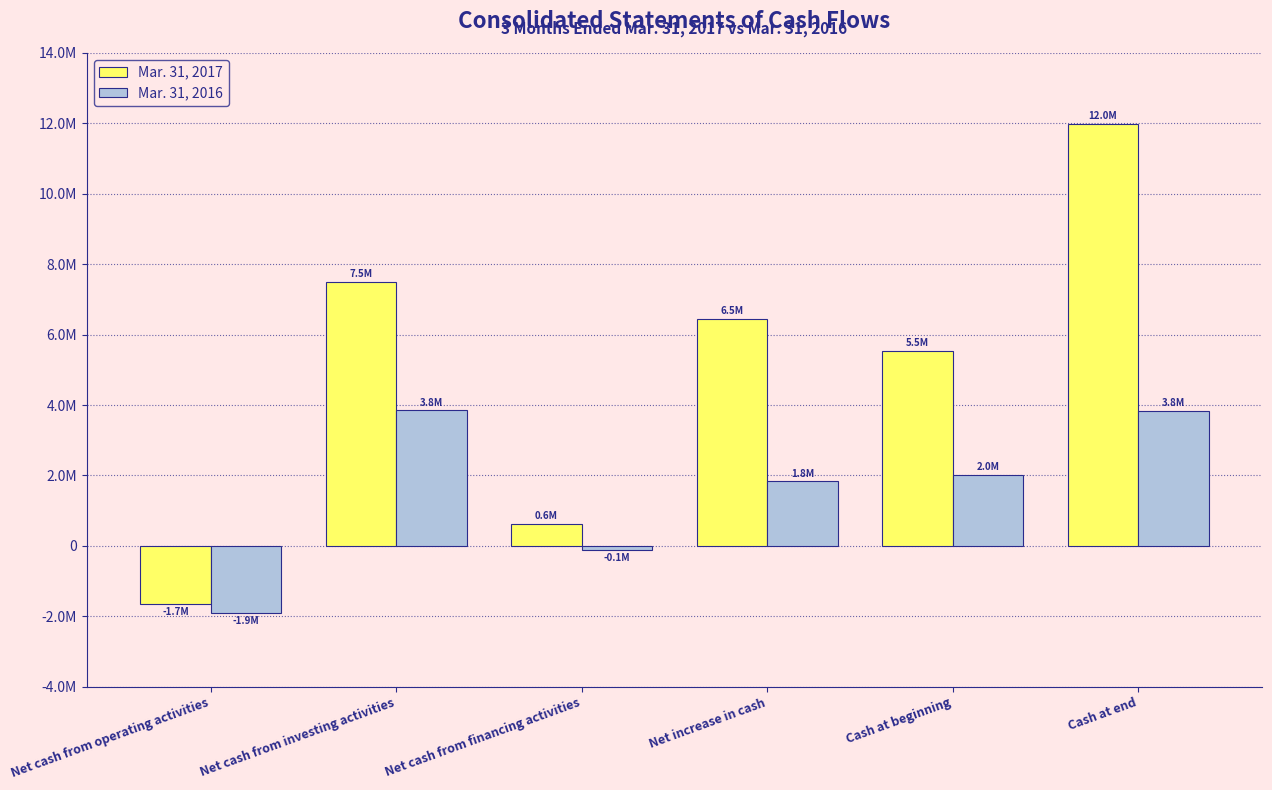

What is the difference between the maximum and second lowest values in the Mar. 31, 2017 series?

11359097